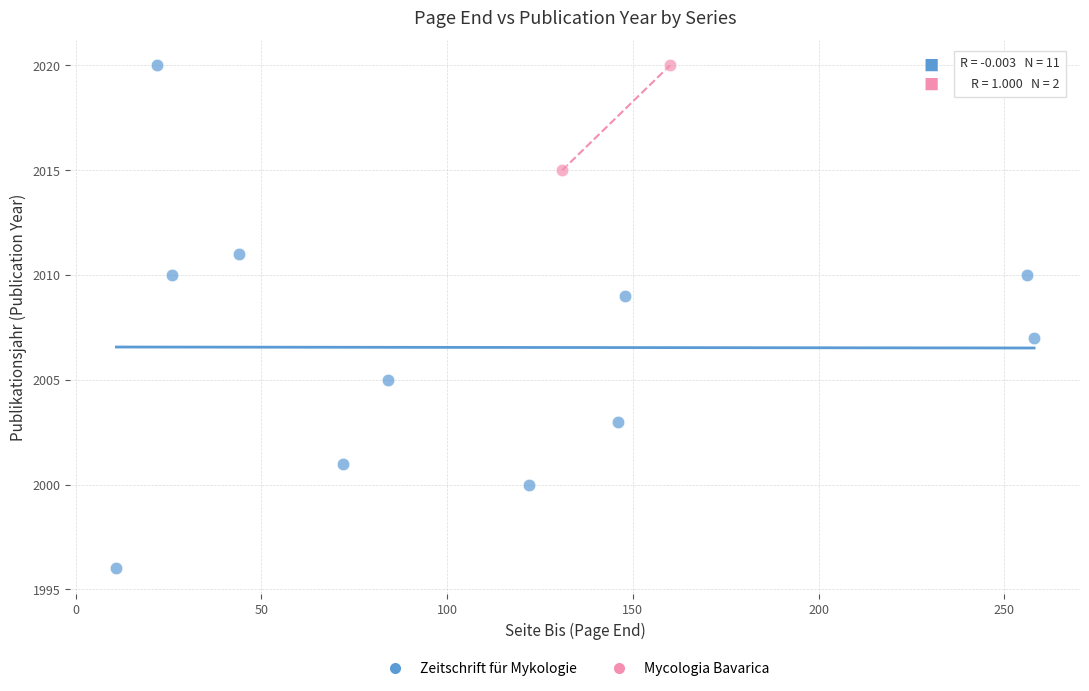

What are all the series names shown in the legend?

Zeitschrift für Mykologie, Mycologia Bavarica